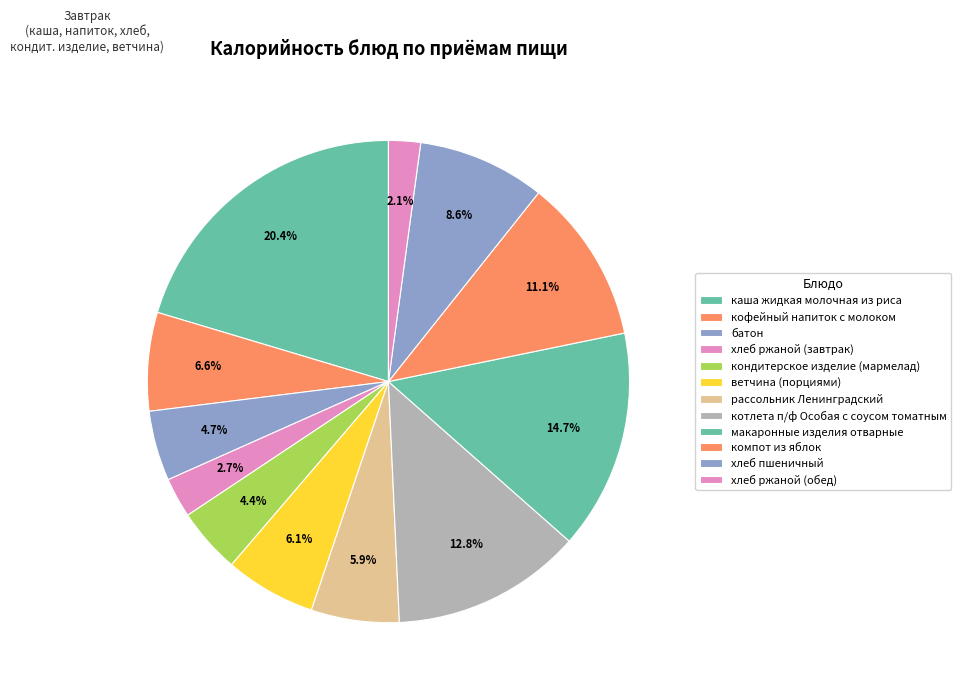

What is the smallest slice in the pie chart?

хлеб ржаной (обед)